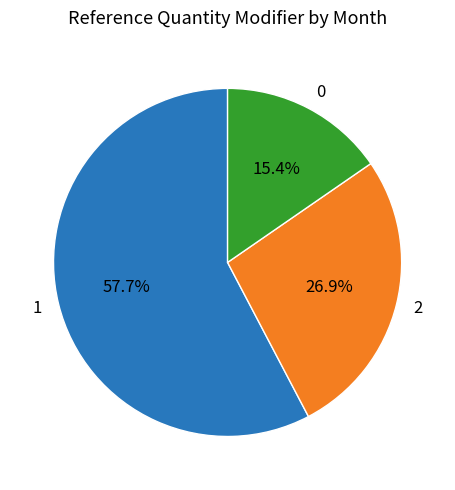

What percentage is NOT represented by 1?

42.3%